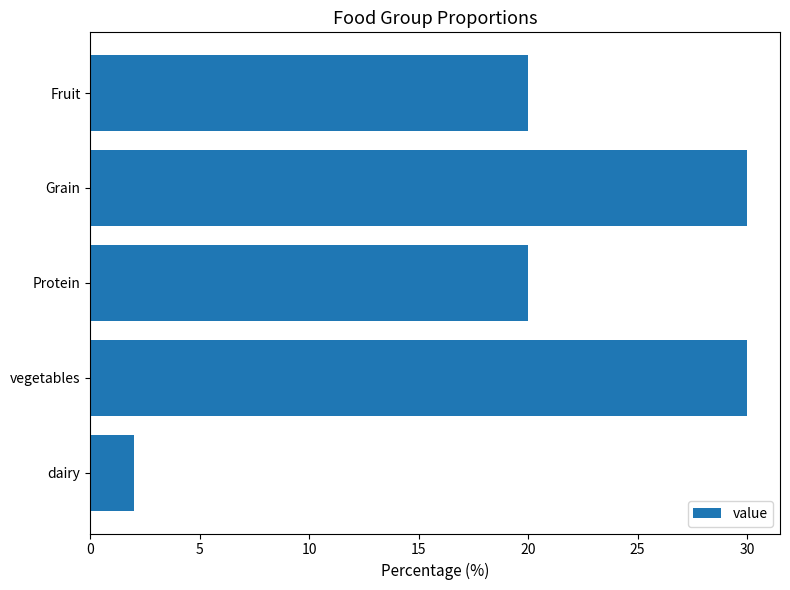

Read the value at Grain, to the nearest 5.

30